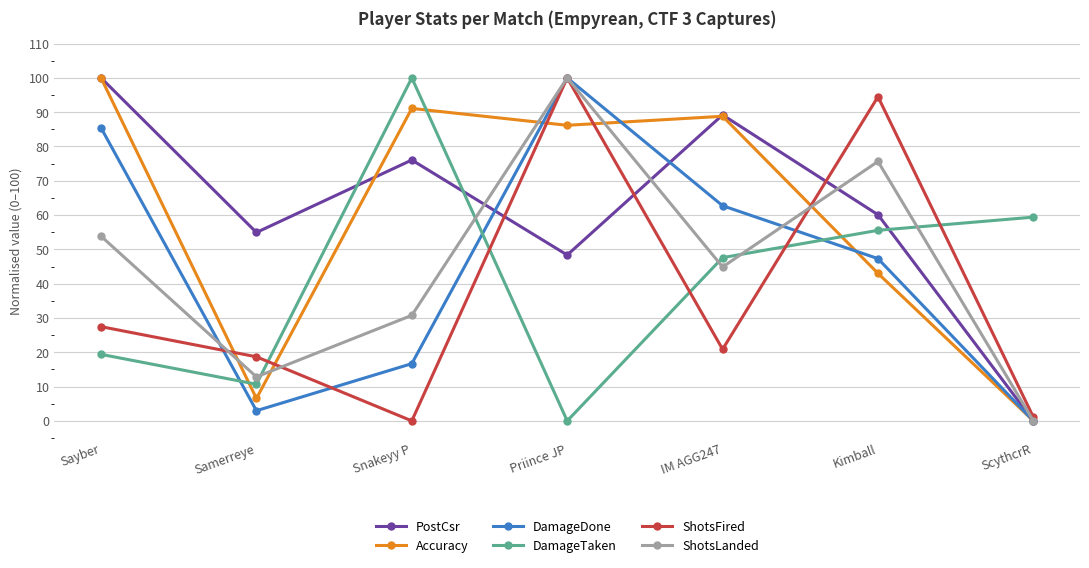

At which category does DamageDone reach its first local peak?

Priince JP